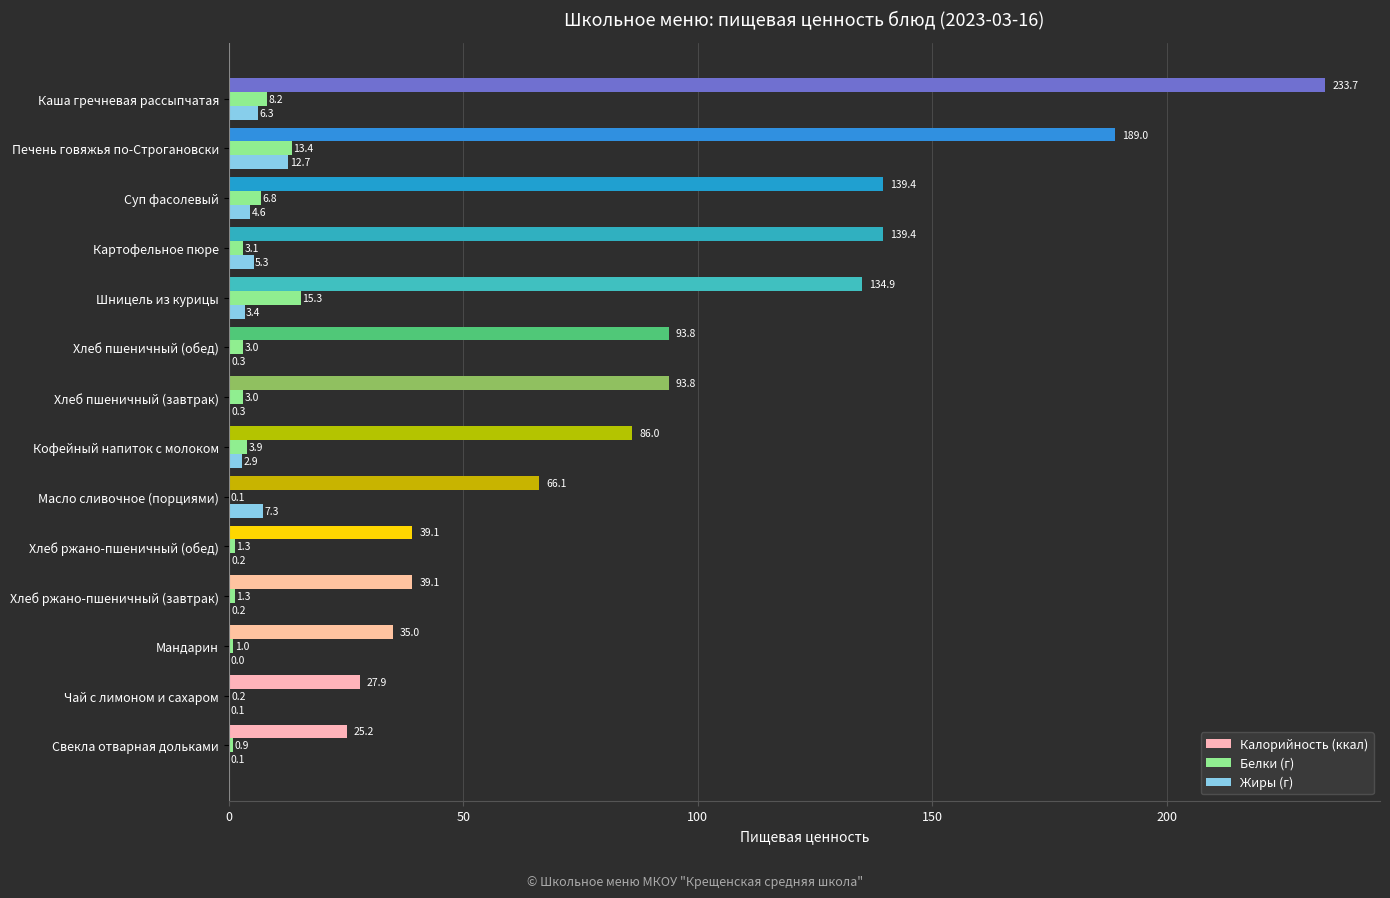

Read the Белки (г) value at Суп фасолевый.

6.8